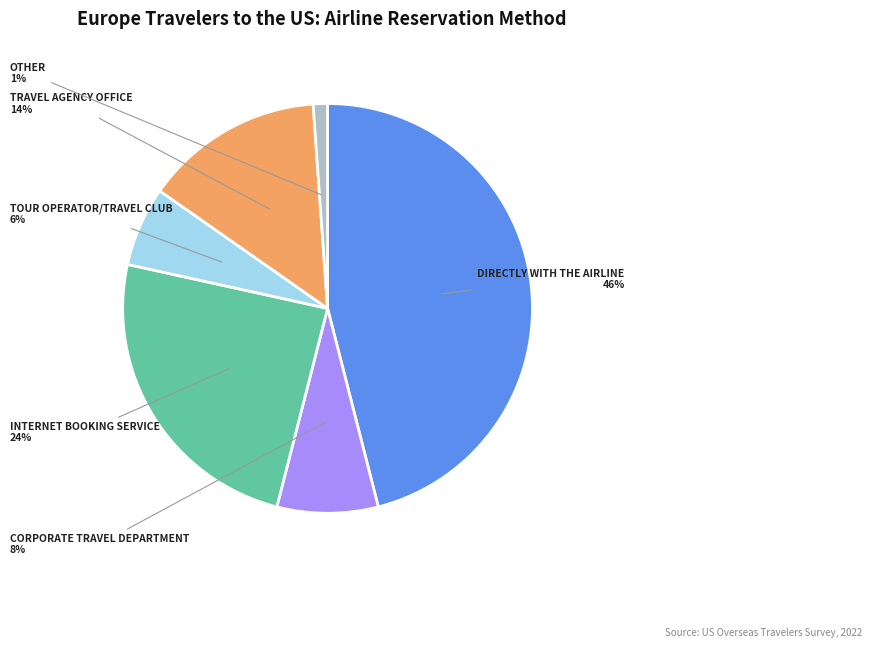

To the nearest percent, what is the difference between the largest and smallest slice percentages?

45%